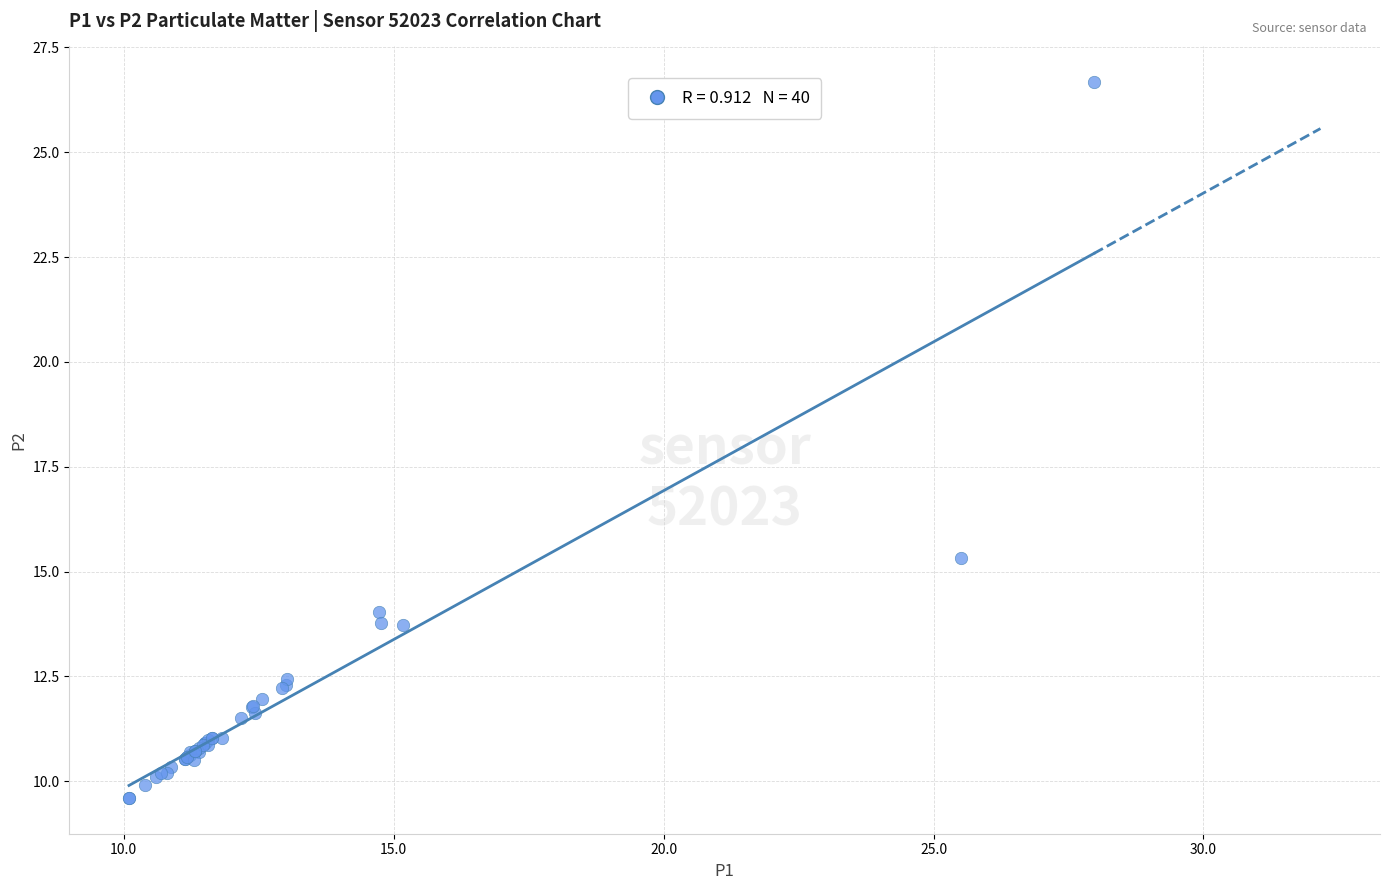

What Y value in the scatter plot is closest to 18?

15.3